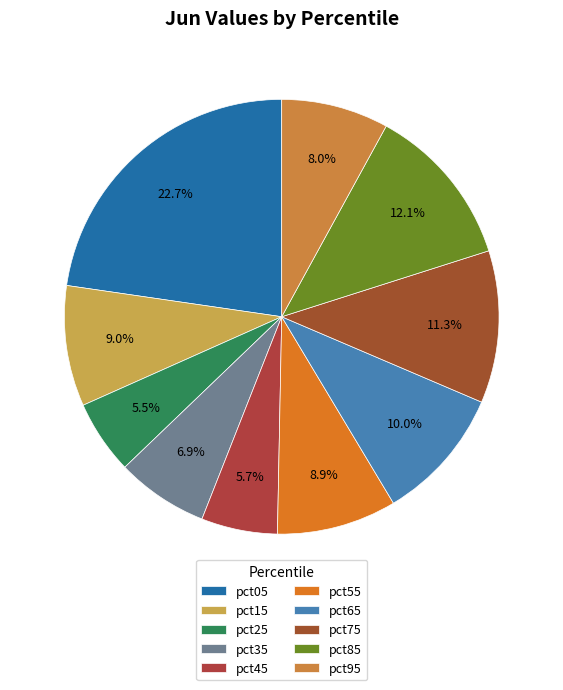

Which slice is the largest?

pct05